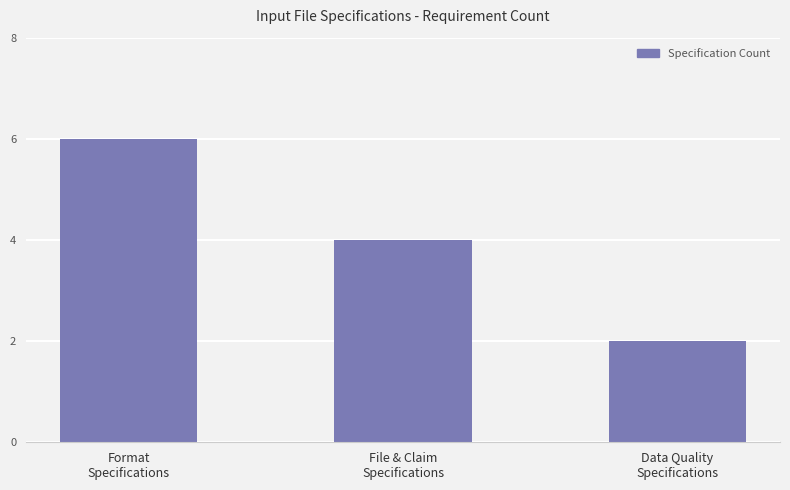

Count the number of data series in this chart.

1